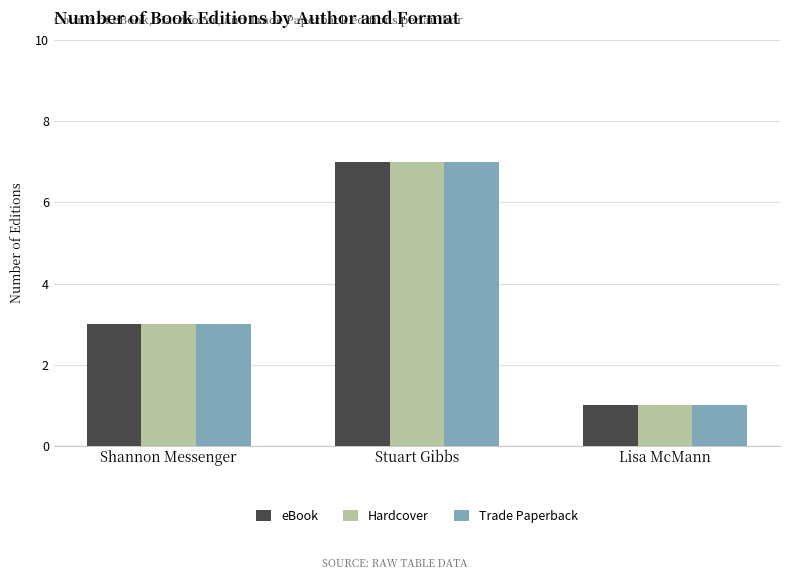

What is the difference between the maximum and minimum values in the Trade Paperback series?

6